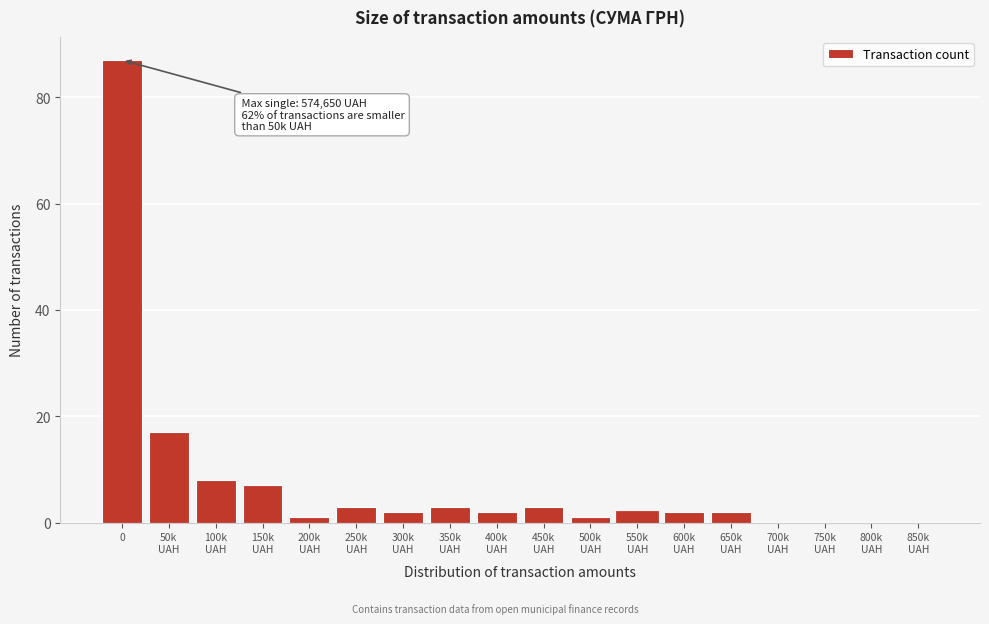

The chart shows a value of 87 at 0. True or false?

True